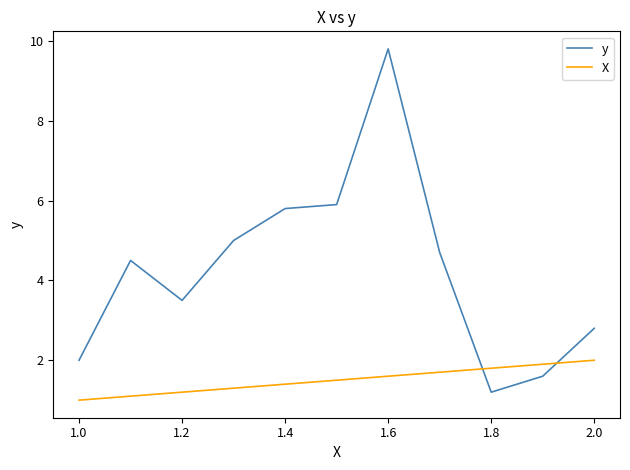

Which series has the largest range (max minus min)?

y